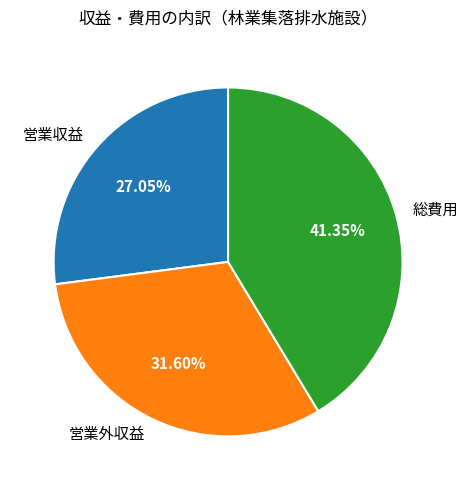

True or false: 総費用 accounts for 52% of the total.

False